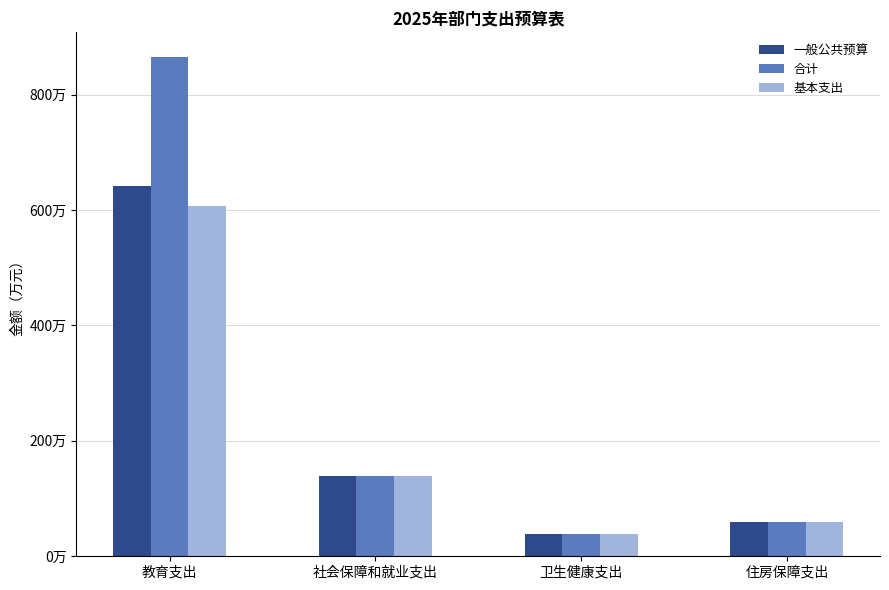

At how many categories does at least one series exceed 7896922?

1